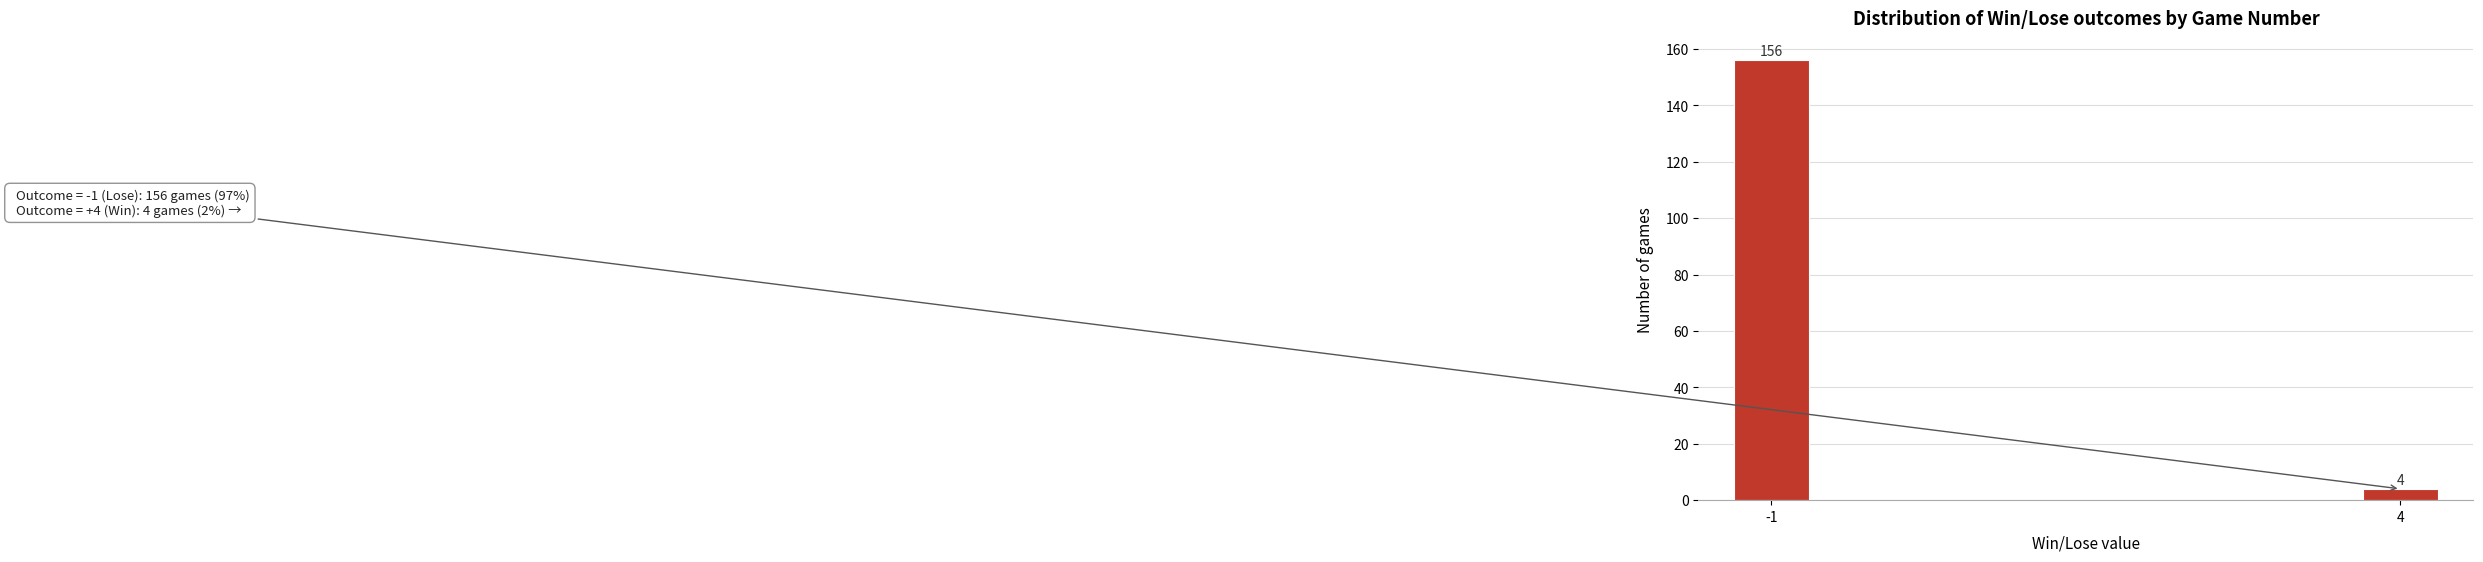

Reading left to right, what are all the values shown in this chart?

-1=156	4=4